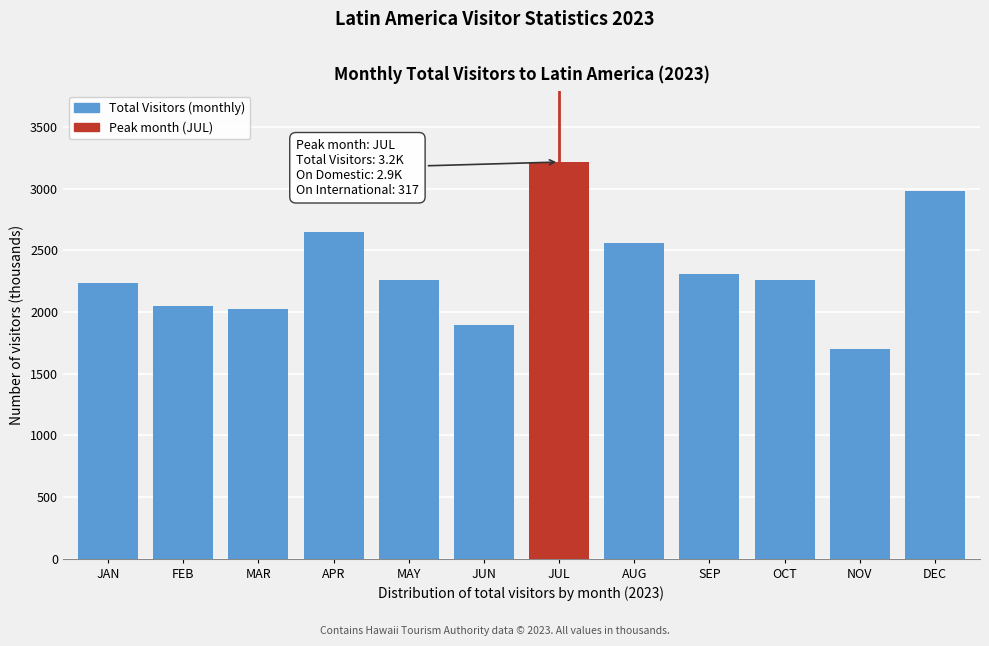

What is the greatest value displayed?

3215.7